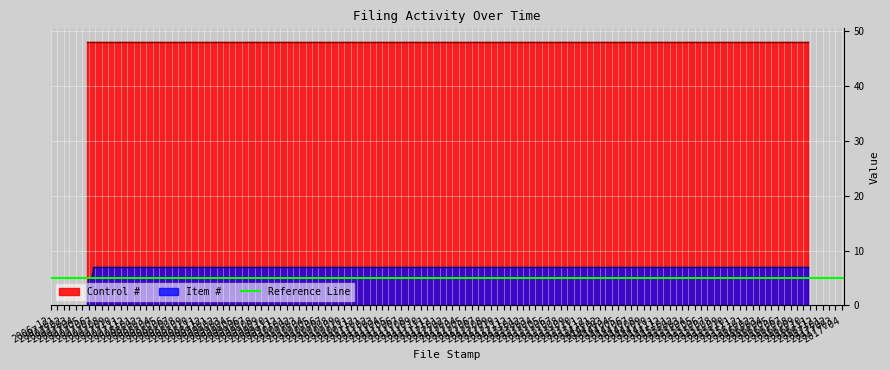

What is the difference between the maximum and minimum values?

6